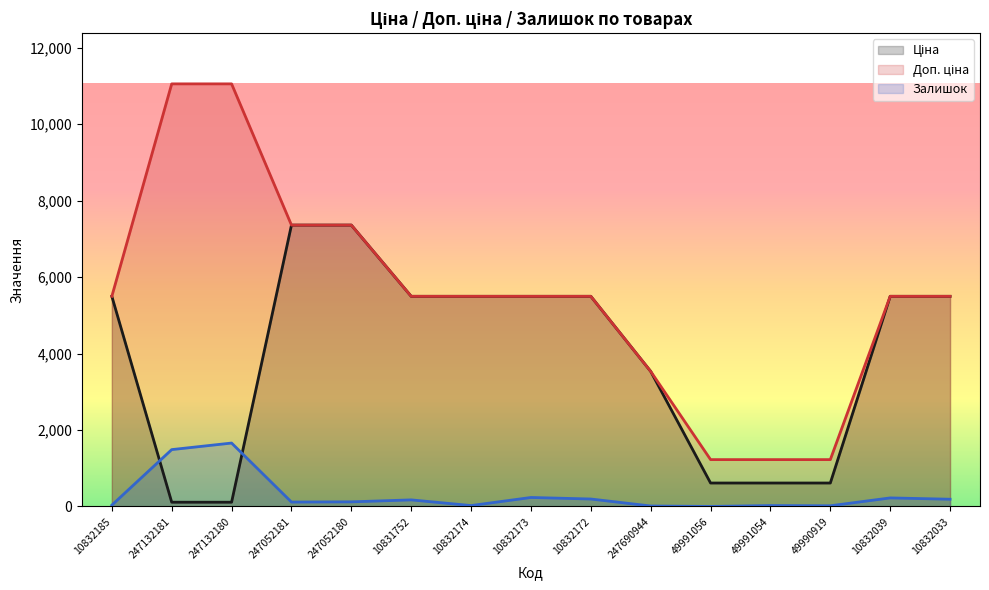

True or false: Залишок and Доп. ціна intersect in this chart.

False